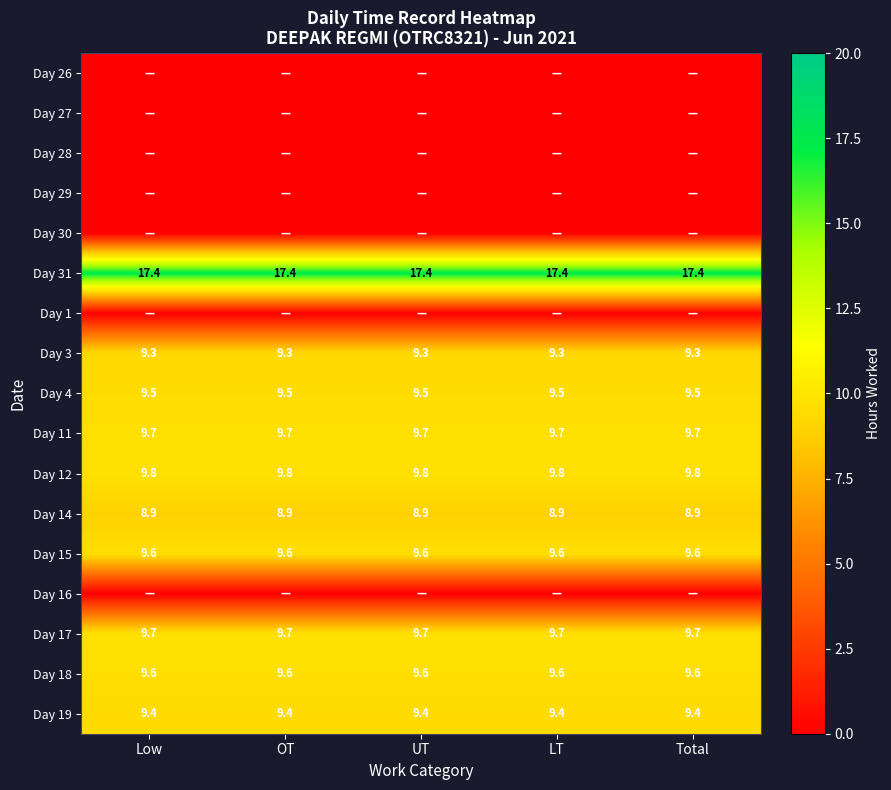

What is the total value across all series at Total?

103.0